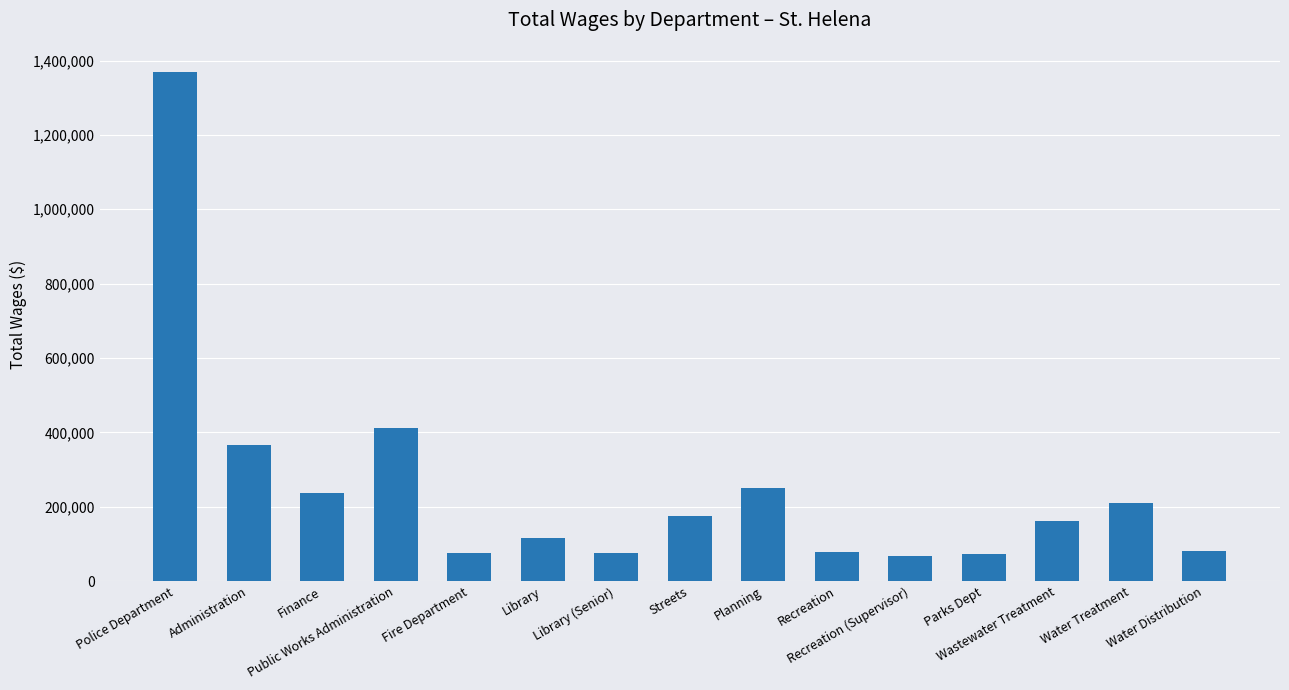

What is the approximate value at Library, to the nearest 100?

115200